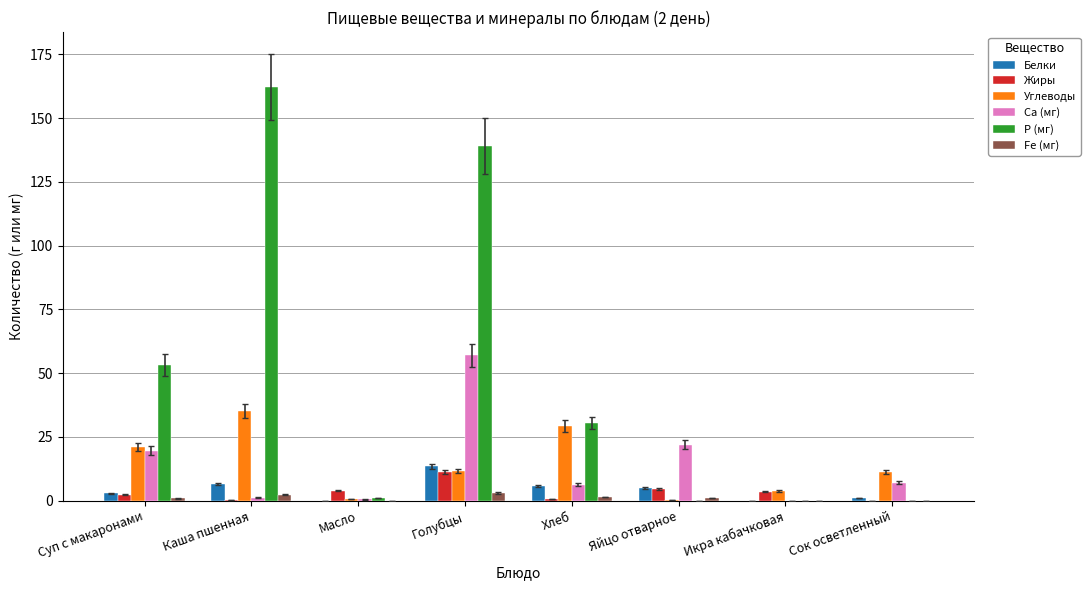

What is the sum of all Fe (мг) values?

8.7